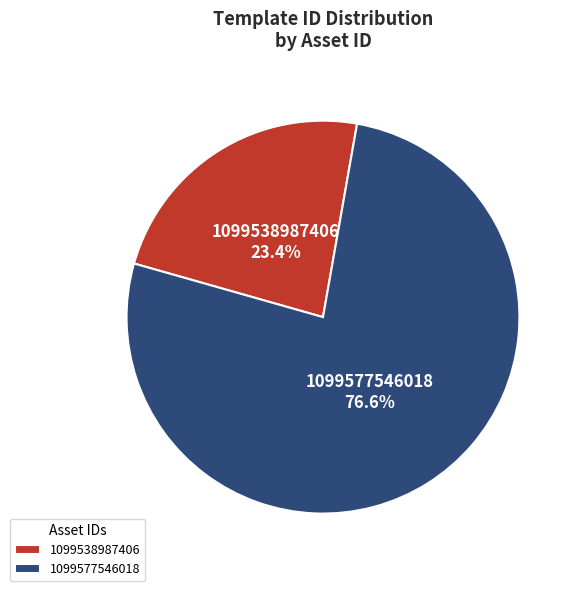

Which category accounts for the majority?

1099577546018